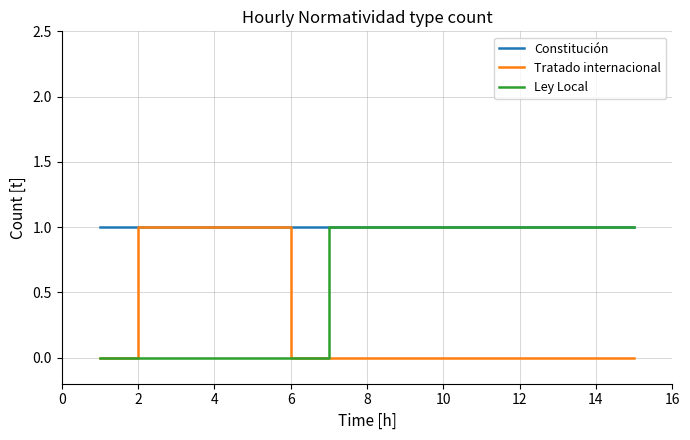

How many lines are shown in the chart?

3